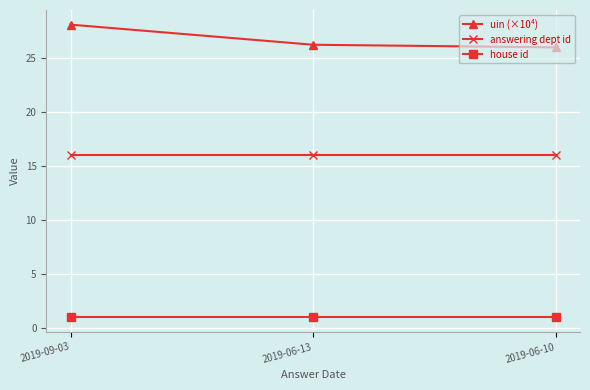

What position from the left is 2019-06-10?

3